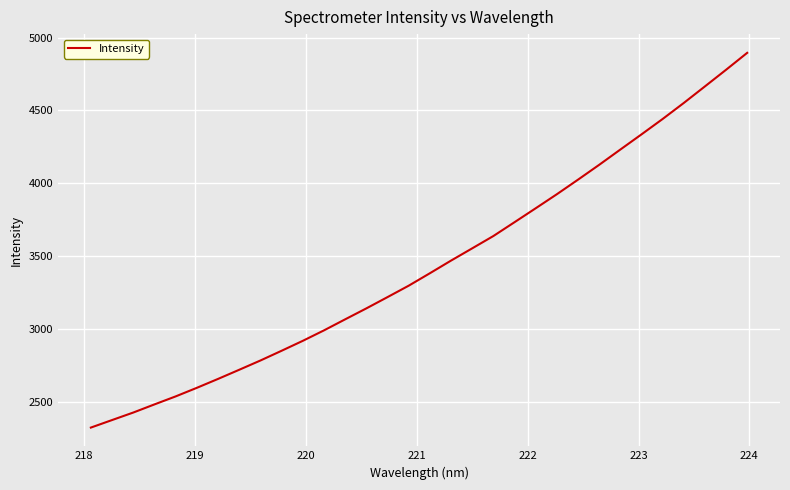

What is the greatest value displayed?

4895.1